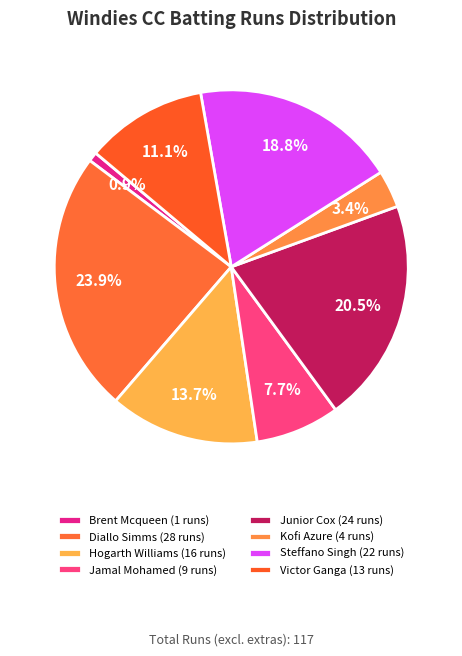

Which slice is the smallest?

Brent Mcqueen